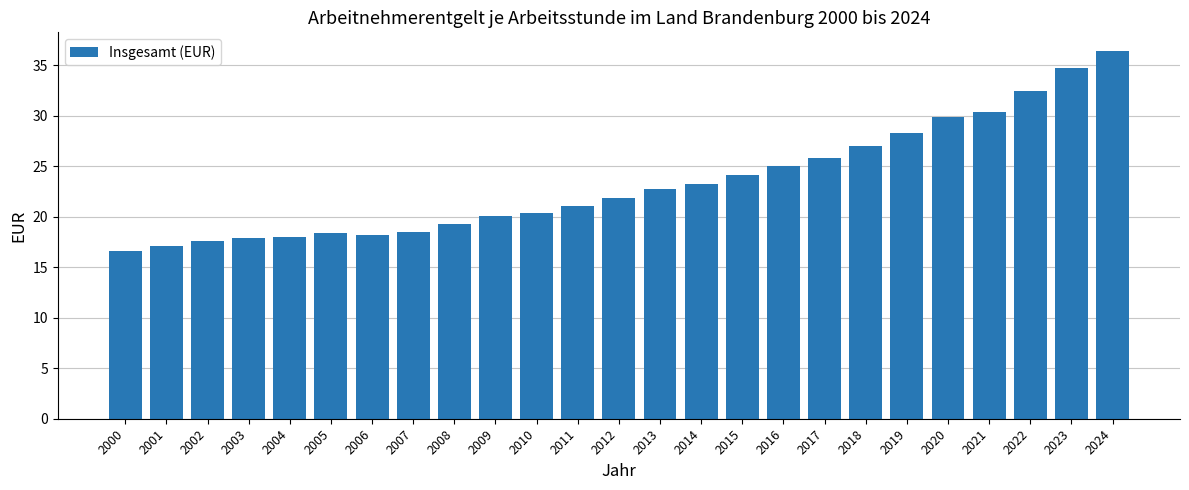

The chart shows a value of 16.6 at 2000. True or false?

True